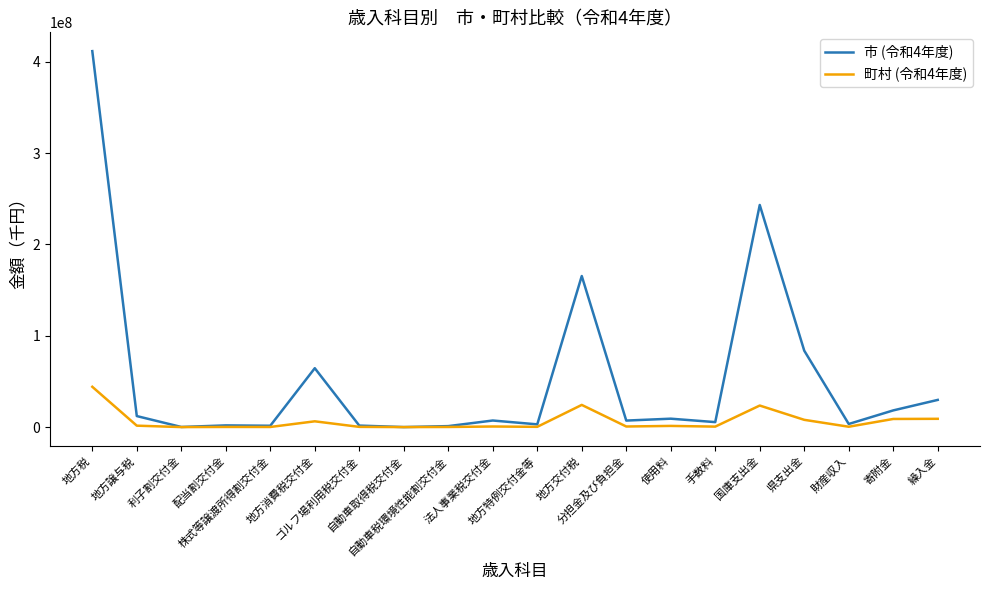

What is the total value across all series at 株式等譲渡所得割交付金?

1597770